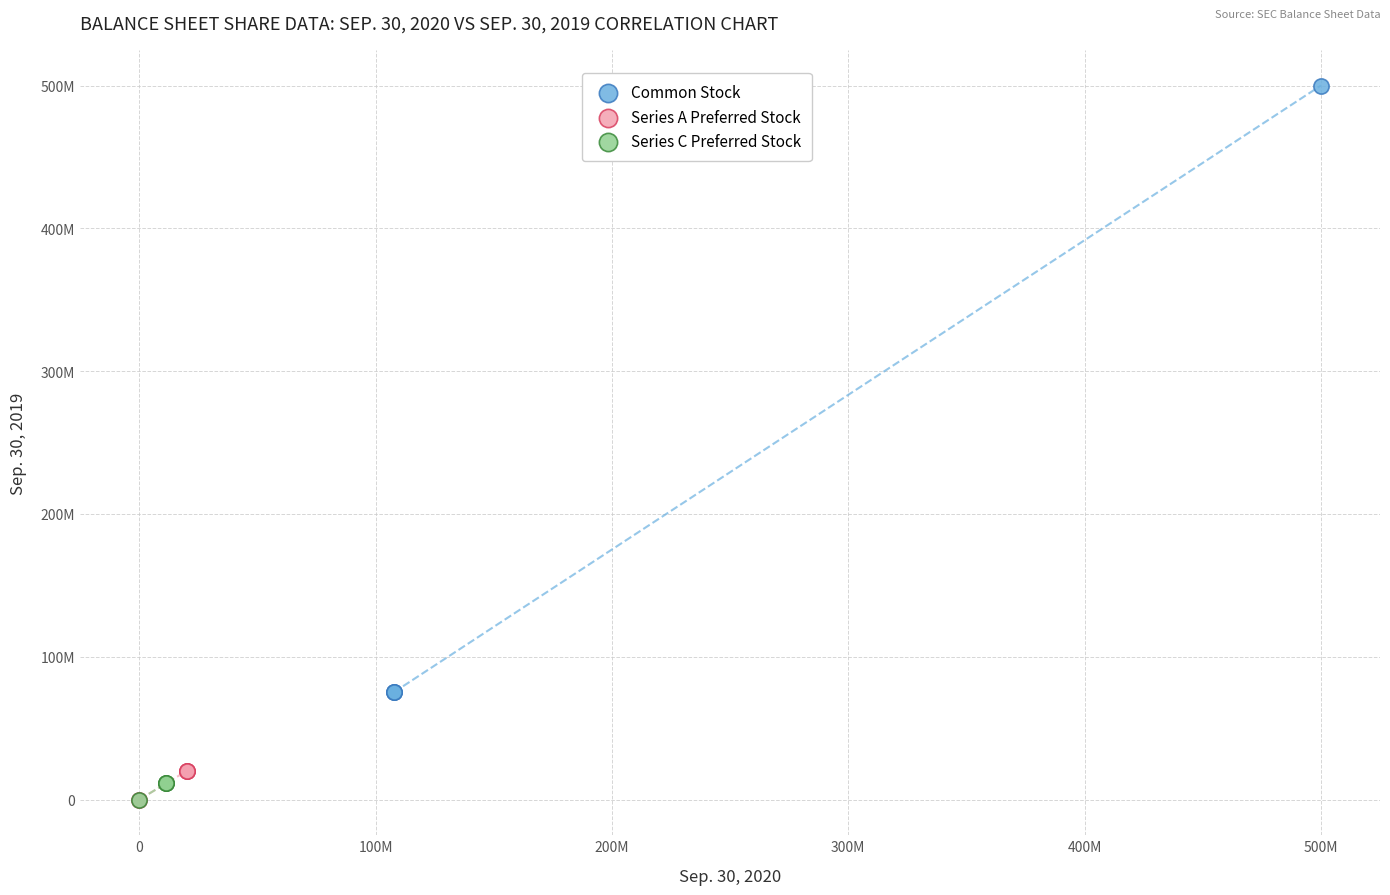

Which series has the largest Y range (max minus min)?

Common Stock